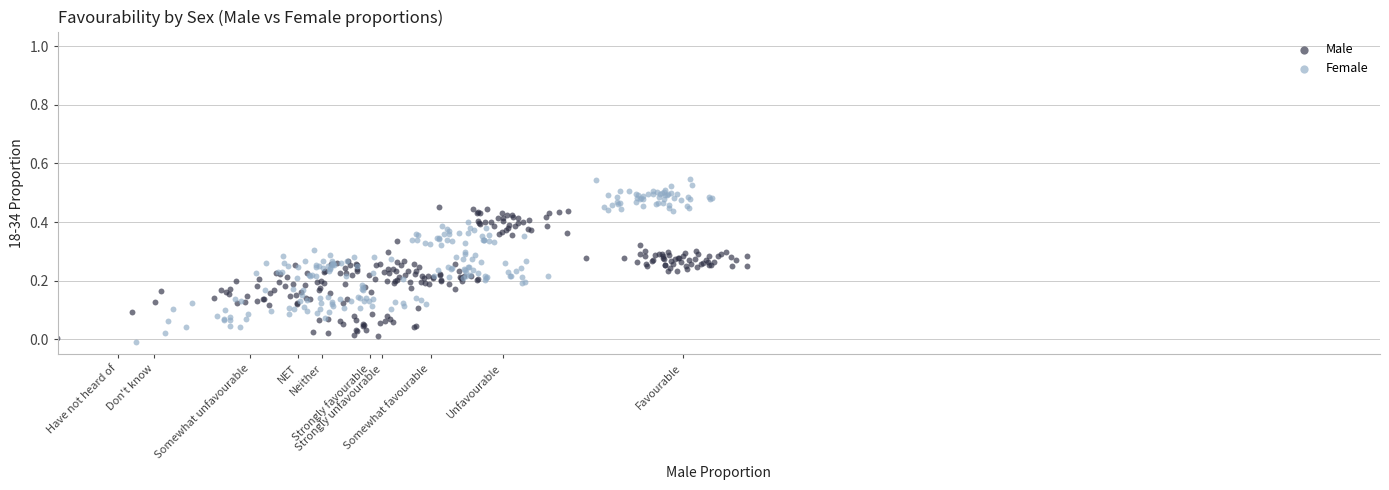

Which series contains the highest Y value?

Female